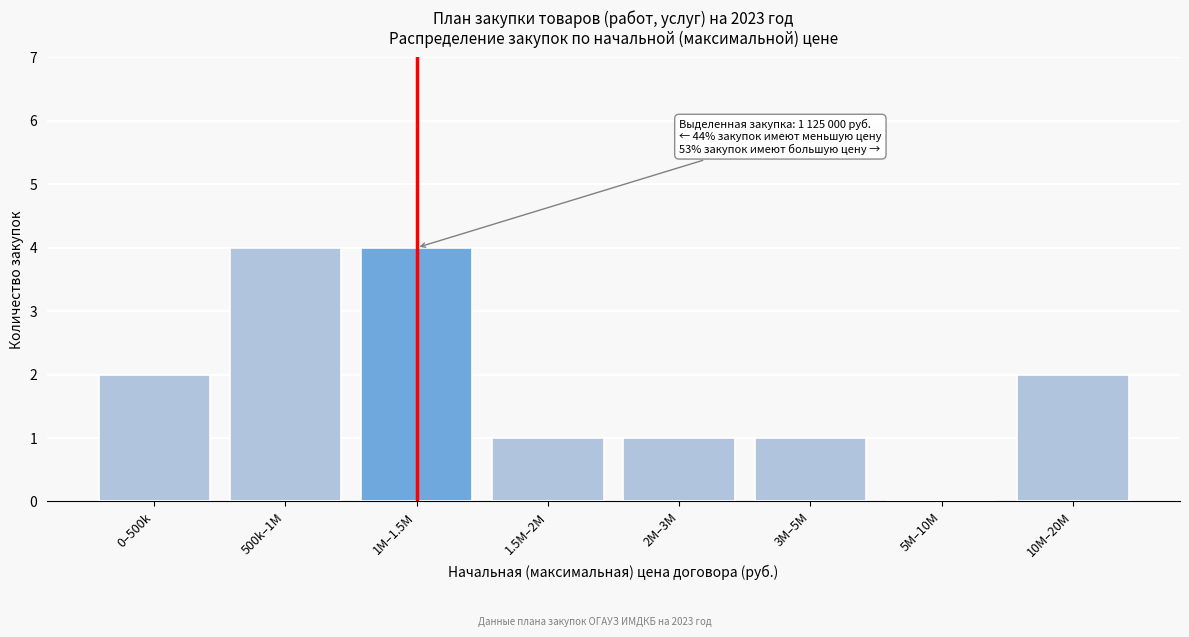

Reading right to left, transcribe all the data shown in this chart.

10M–20M=2	5M–10M=0	3M–5M=1	2M–3M=1	1.5M–2M=1	1M–1.5M=4	500k–1M=4	0–500k=2